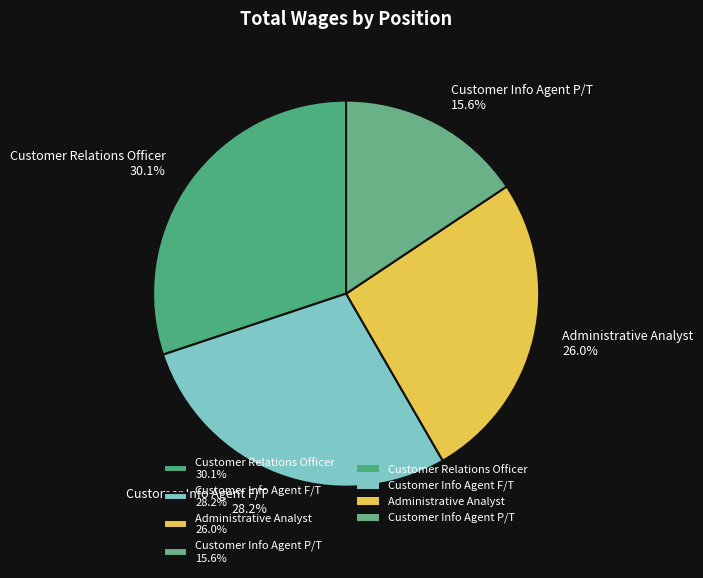

Which category has the biggest portion of the pie?

Customer Relations Officer